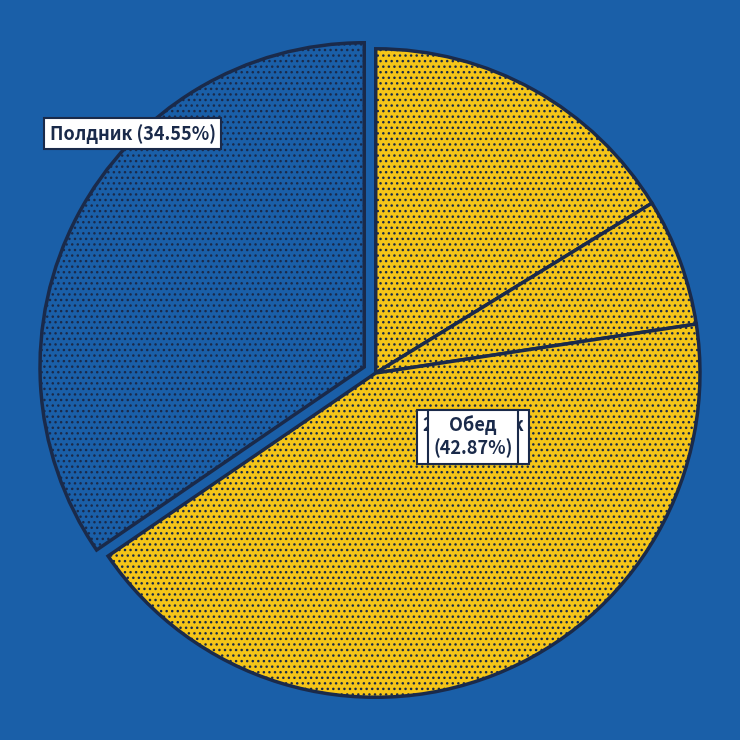

To the nearest percent, what is the average slice percentage?

25%